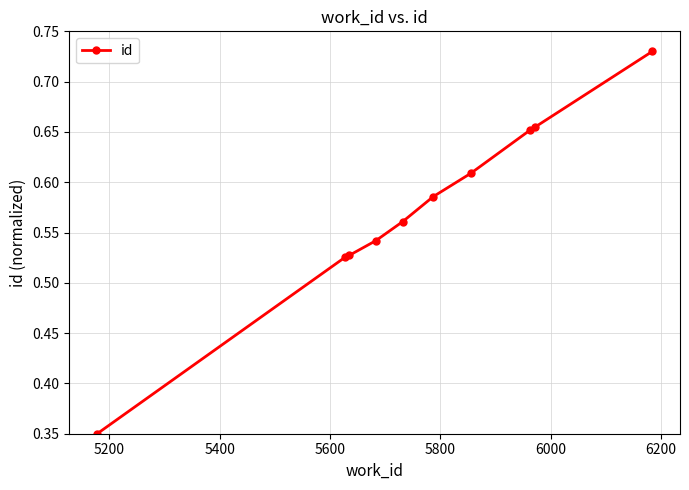

What is the sum of all values?

5.7